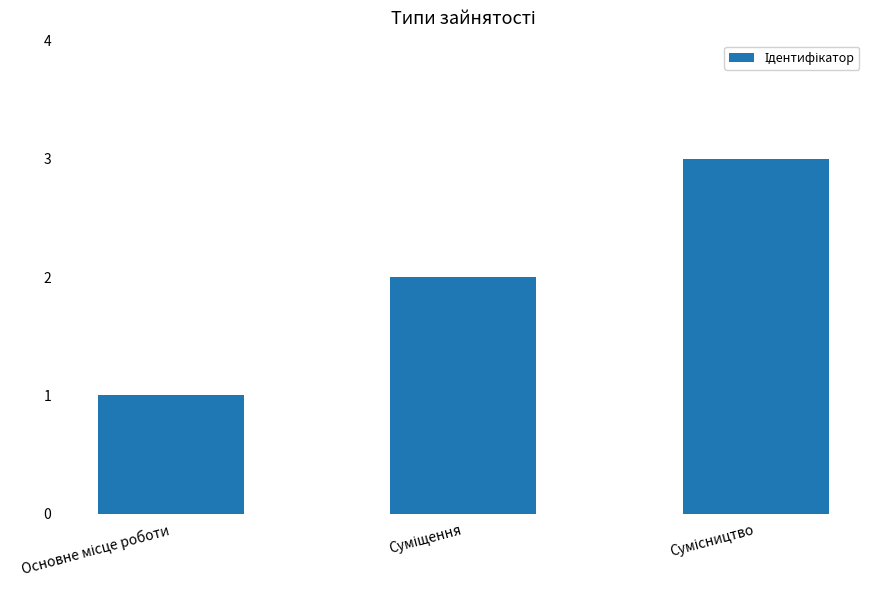

What is the sum of all values?

6